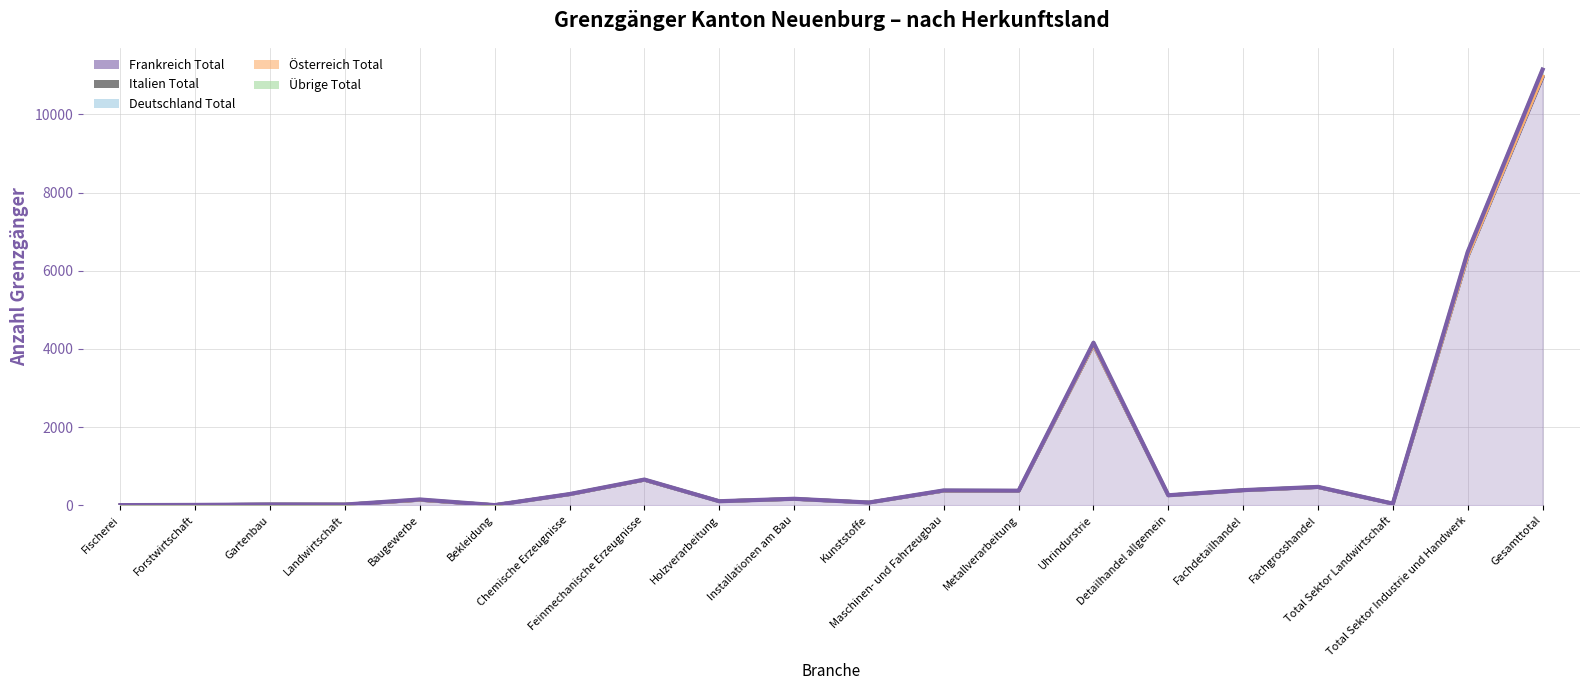

What position from the left is Kunststoffe?

11